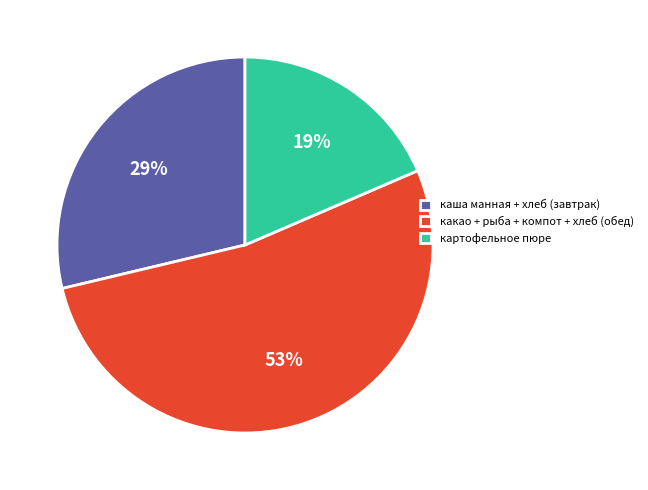

The какао + рыба + компот + хлеб (обед) slice represents 47% of the pie. True or false?

False